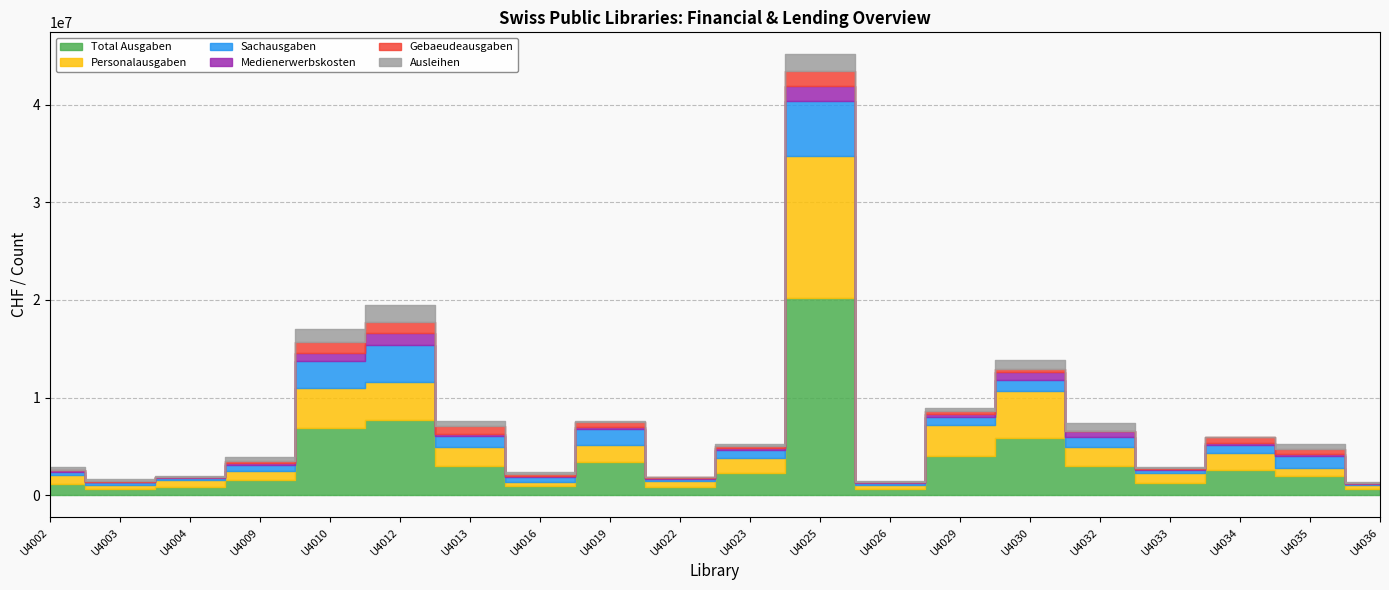

What is the sum of all Ausleihen values?

9770029